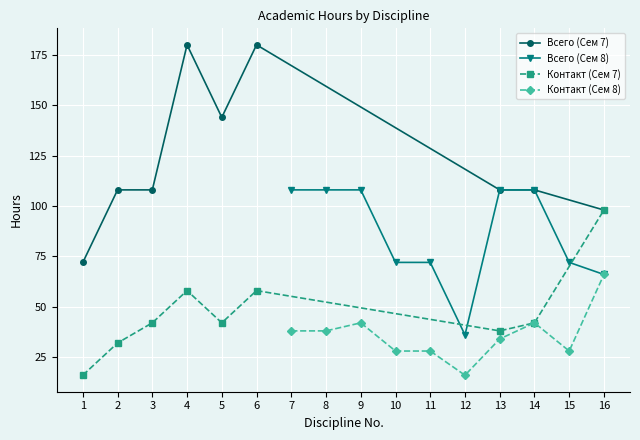

How many lines are shown in the chart?

4